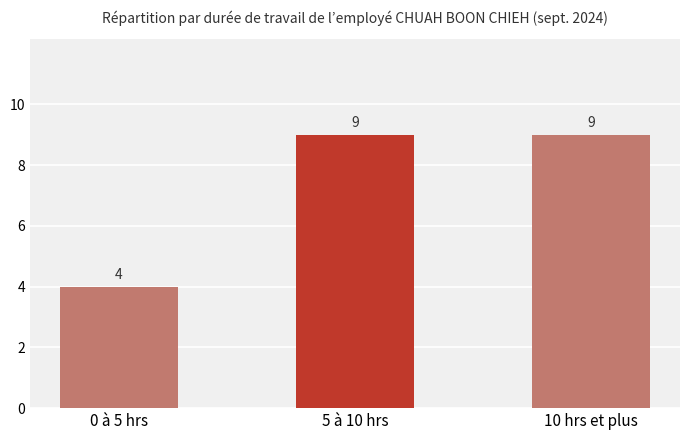

Does the chart contain any negative values?

No